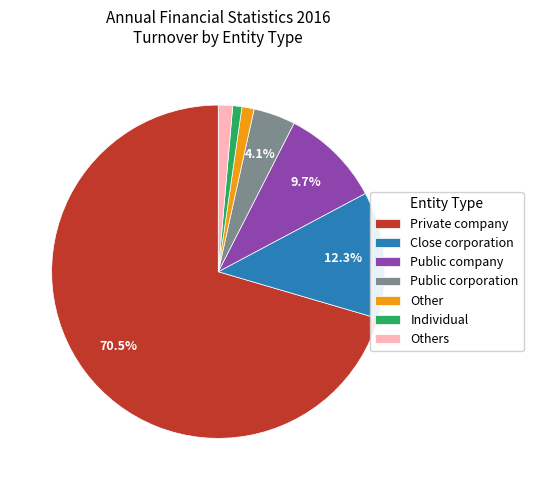

To the nearest percent, what percentage of the pie is Individual?

1%